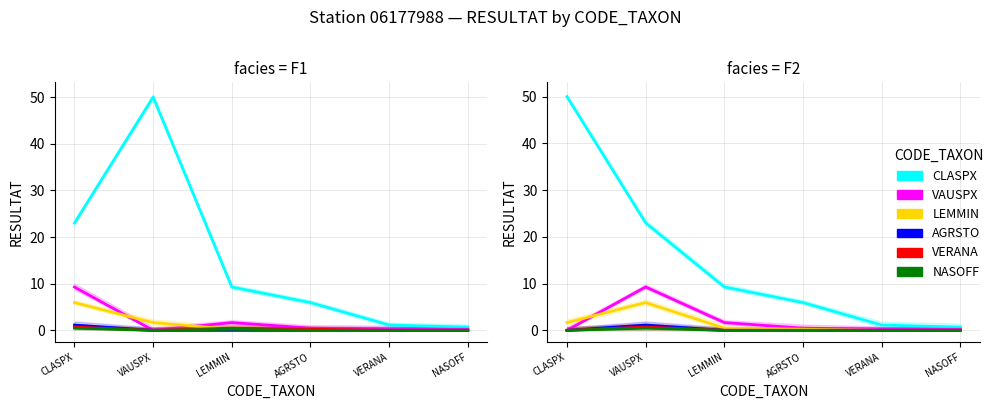

What is the difference between the LEMMIN values at NASOFF and VAUSPX?

5.9